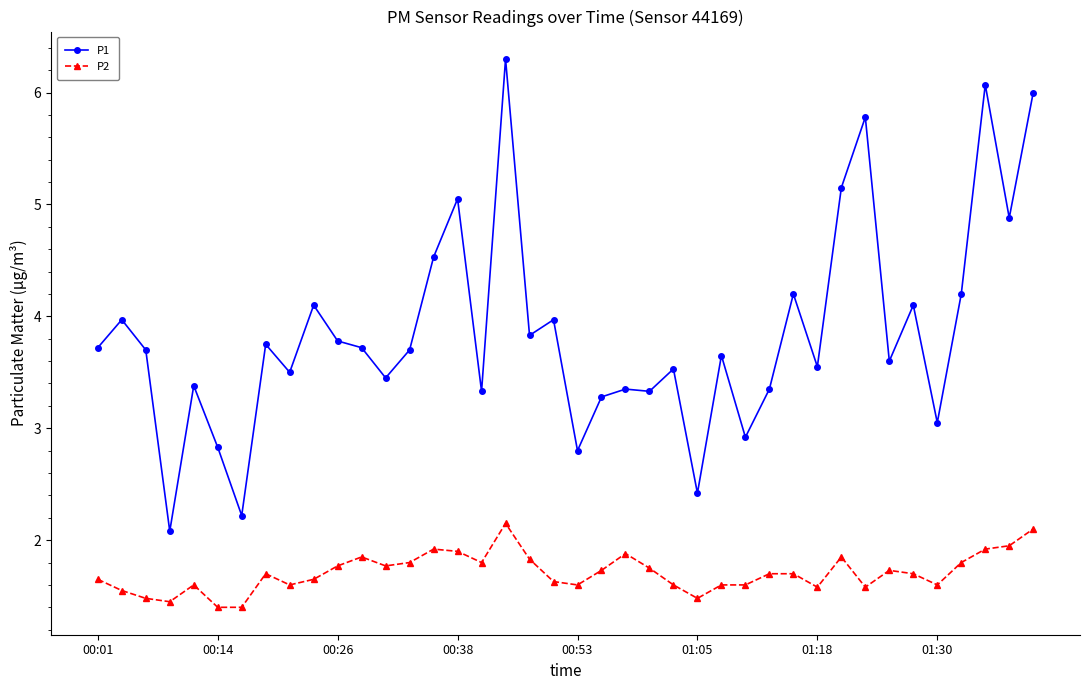

What is the value of the P2 point at the 2nd from the left?

1.6